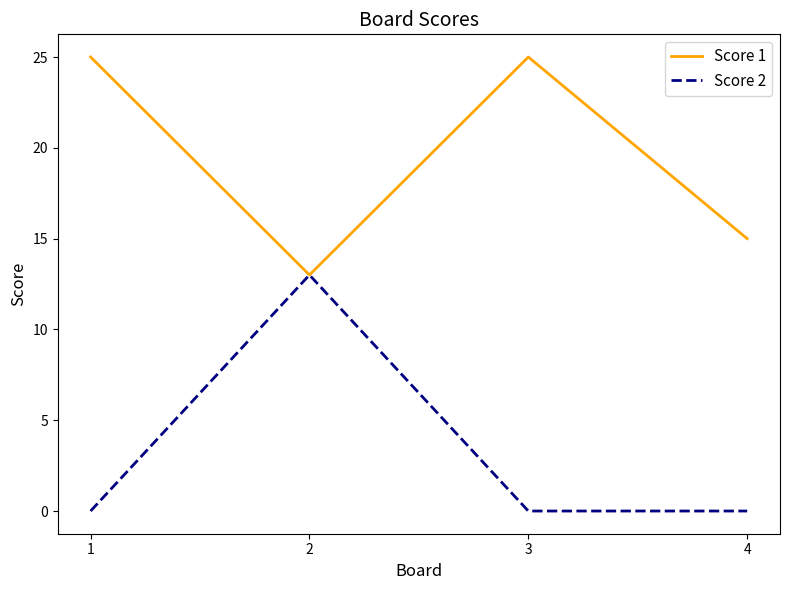

List the series in order of their peak value, highest first.

Score 1, Score 2